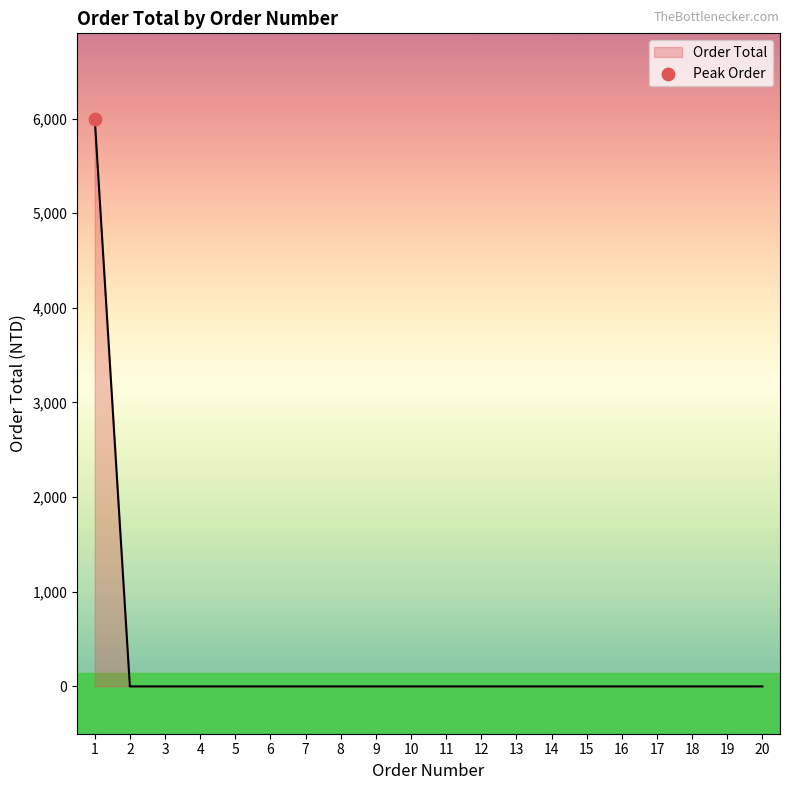

The value at 9 is 0. True or false?

True